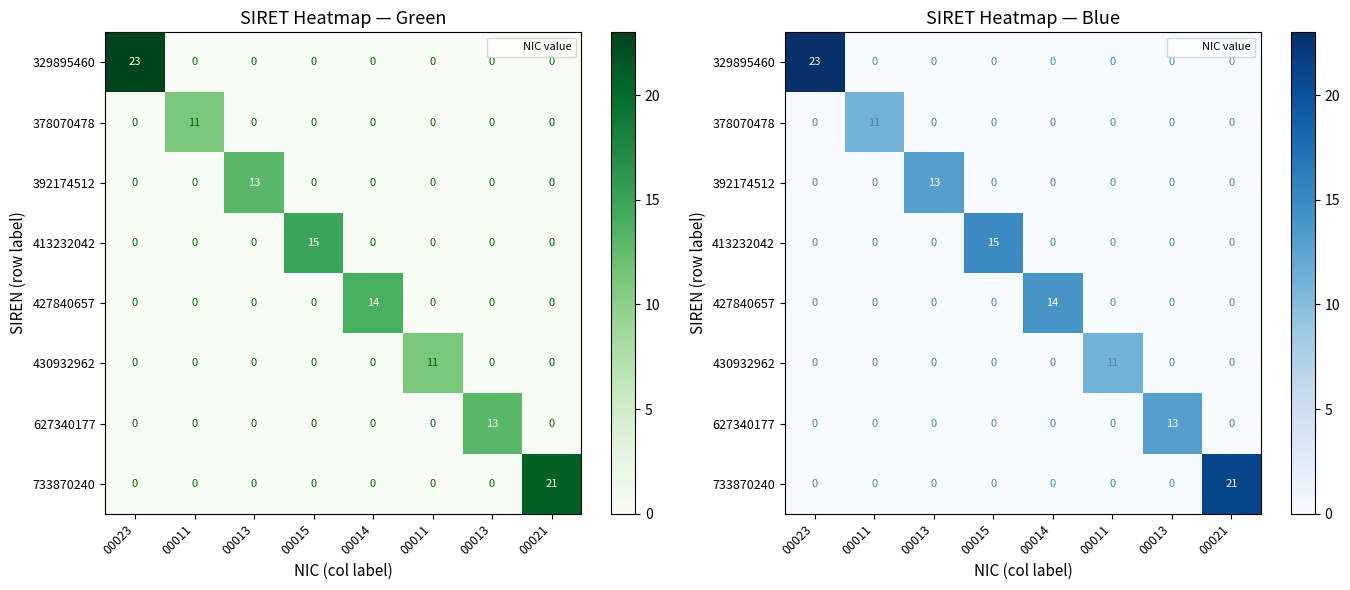

Rank the series at 00011 from highest to lowest value.

378070478, 329895460, 392174512, 413232042, 427840657, 430932962, 627340177, 733870240